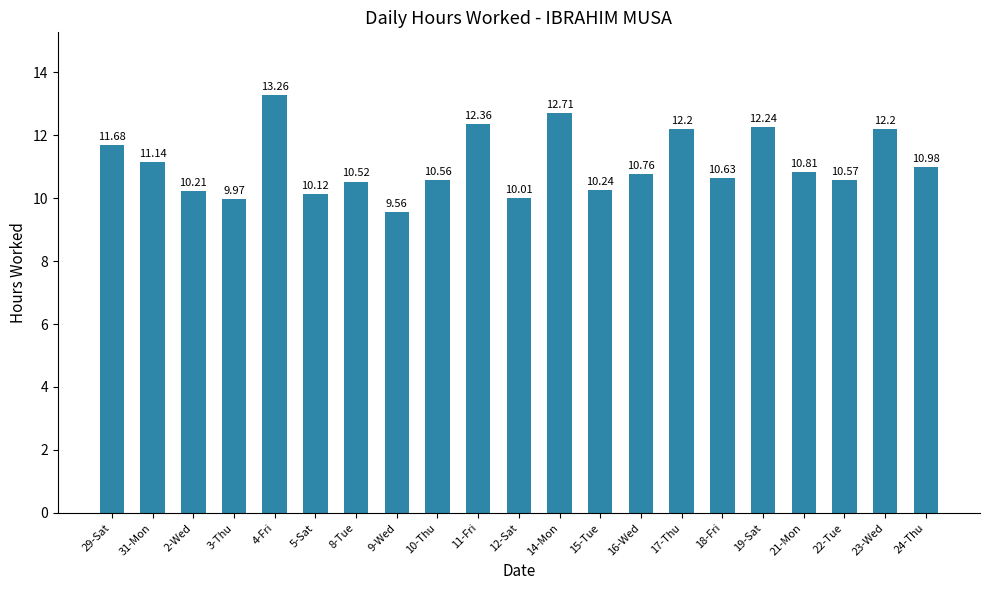

Reading left to right, what are all the values shown in this chart?

11.7	11.1	10.2	10.0	13.3	10.1	10.5	9.6	10.6	12.4	10.0	12.7	10.2	10.8	12.2	10.6	12.2	10.8	10.6	12.2	11.0